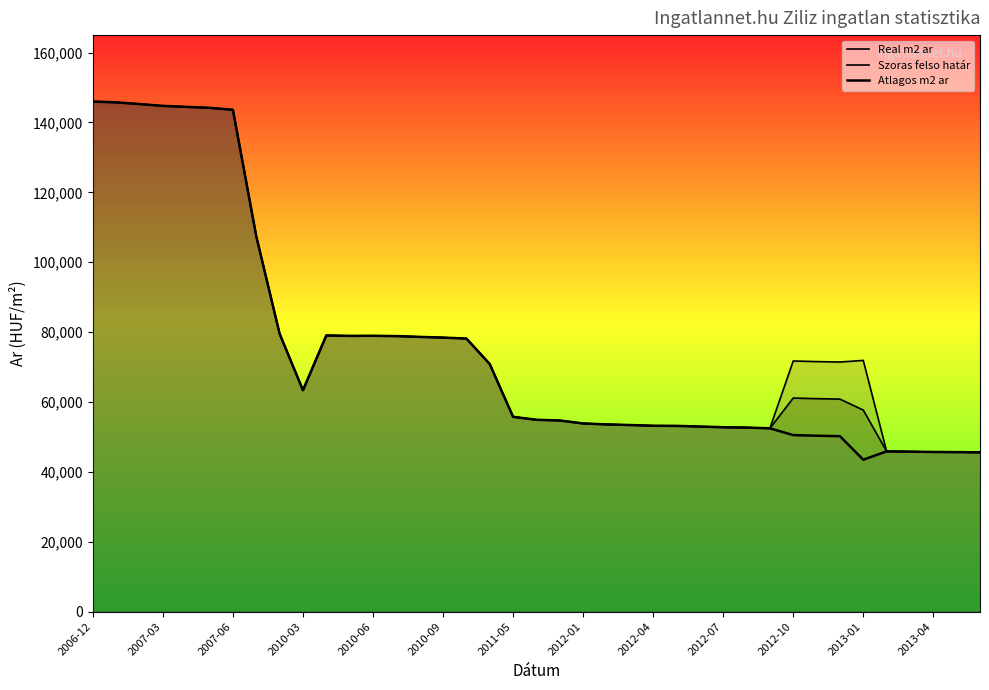

Reading left to right, extract all data points from this chart.

Real m2 ar: 145991	145751	145272	144750	144466	144184	143622	107438	79534	63373	79041	78927	78950	78859	78633	78431	78162	70877	55762	54916	54705	53861	53586	53413	53199	53171	52973	52776	52679	52470	61135	60958	60831	57695	45871	45788	45705	45657	45587
Szoras felso határ: 145991	145751	145272	144750	144466	144184	143622	107438	79534	63373	79041	78927	78950	78859	78633	78431	78162	70877	55762	54916	54705	53861	53586	53413	53199	53171	52973	52776	52679	52470	71741	71564	71437	71907	45871	45788	45705	45657	45587
Atlagos m2 ar: 145991	145751	145272	144750	144466	144184	143622	107438	79534	63373	79041	78927	78950	78859	78633	78431	78162	70877	55762	54916	54705	53861	53586	53413	53199	53171	52973	52776	52679	52470	50529	50352	50225	43483	45871	45788	45705	45657	45587